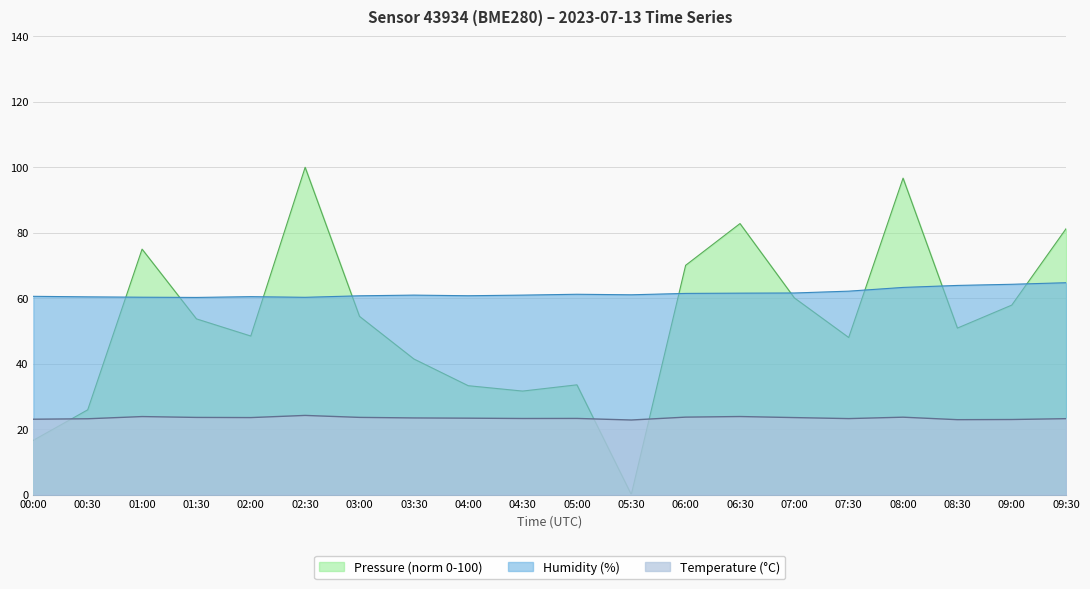

Reading left to right, list all the values displayed in this chart.

pressure: 00:00=16.6	00:30=25.9	01:00=75.0	01:30=53.7	02:00=48.4	02:30=100.0	03:00=54.4	03:30=41.4	04:00=33.3	04:30=31.6	05:00=33.5	05:30=0.0	06:00=70.0	06:30=82.8	07:00=60.1	07:30=48.0	08:00=96.7	08:30=50.9	09:00=57.9	09:30=81.3
humidity: 00:00=60.6	00:30=60.4	01:00=60.3	01:30=60.2	02:00=60.5	02:30=60.3	03:00=60.7	03:30=60.9	04:00=60.8	04:30=60.9	05:00=61.2	05:30=61.0	06:00=61.5	06:30=61.5	07:00=61.6	07:30=62.1	08:00=63.3	08:30=63.9	09:00=64.2	09:30=64.7
temperature: 00:00=23.0	00:30=23.1	01:00=23.8	01:30=23.6	02:00=23.5	02:30=24.2	03:00=23.6	03:30=23.4	04:00=23.3	04:30=23.2	05:00=23.2	05:30=22.8	06:00=23.6	06:30=23.8	07:00=23.5	07:30=23.2	08:00=23.6	08:30=22.9	09:00=22.9	09:30=23.2